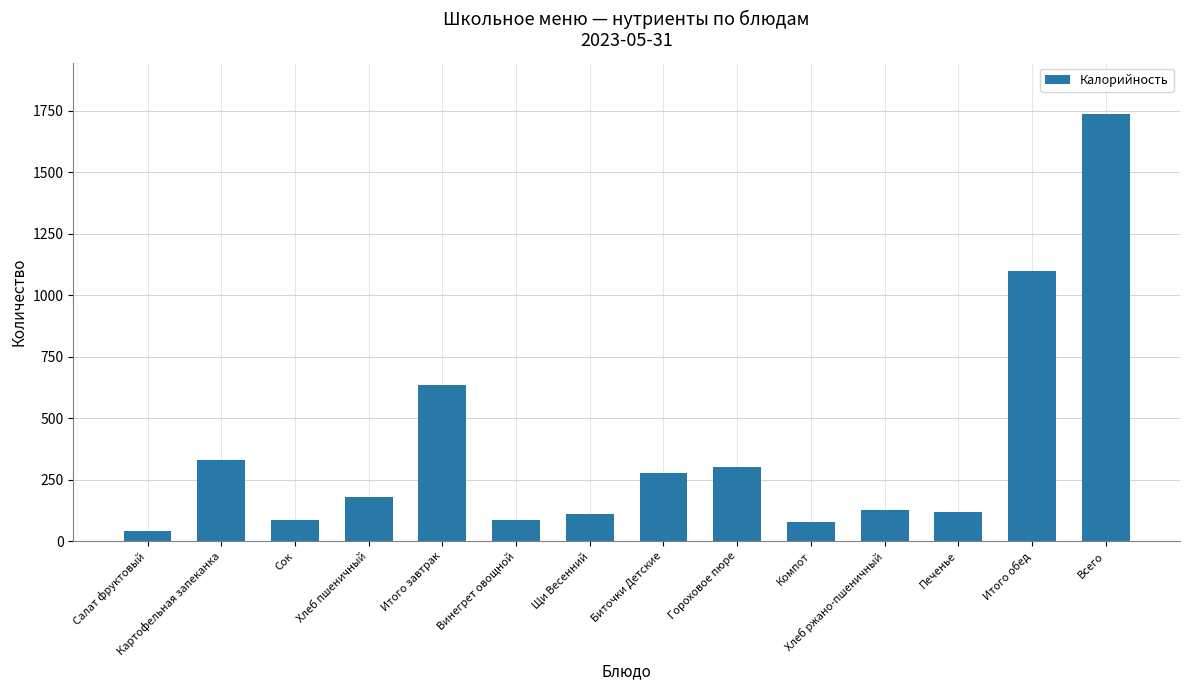

What is the value of the 3rd bar from the left?

86